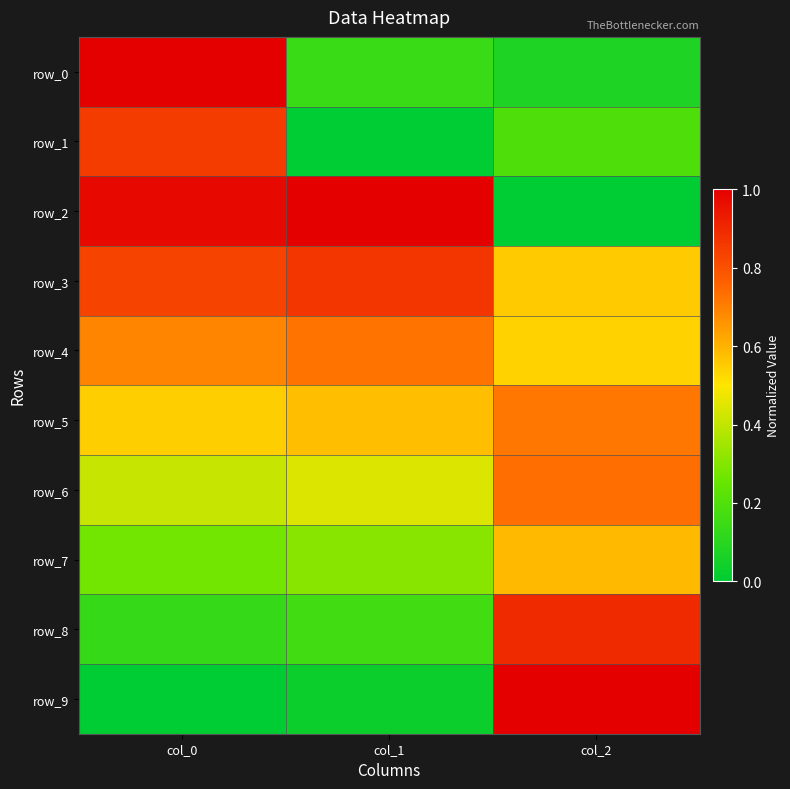

How many row_8 values are between 0 and 1?

3